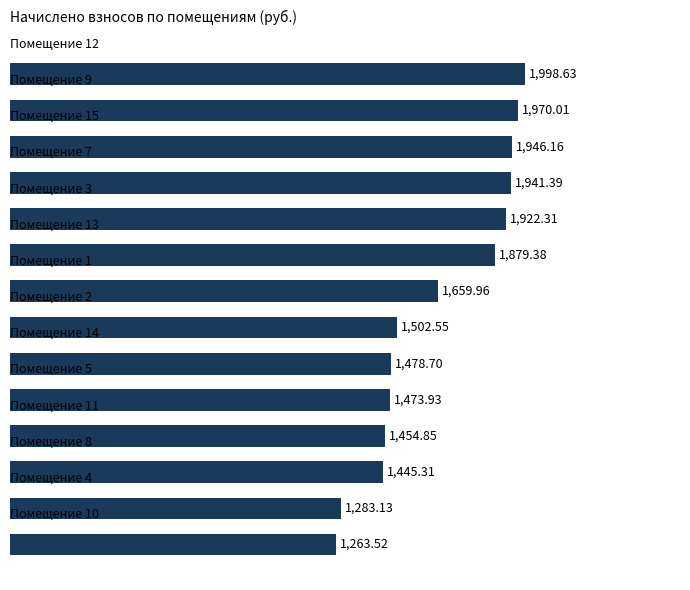

What is the average value?

1658.6